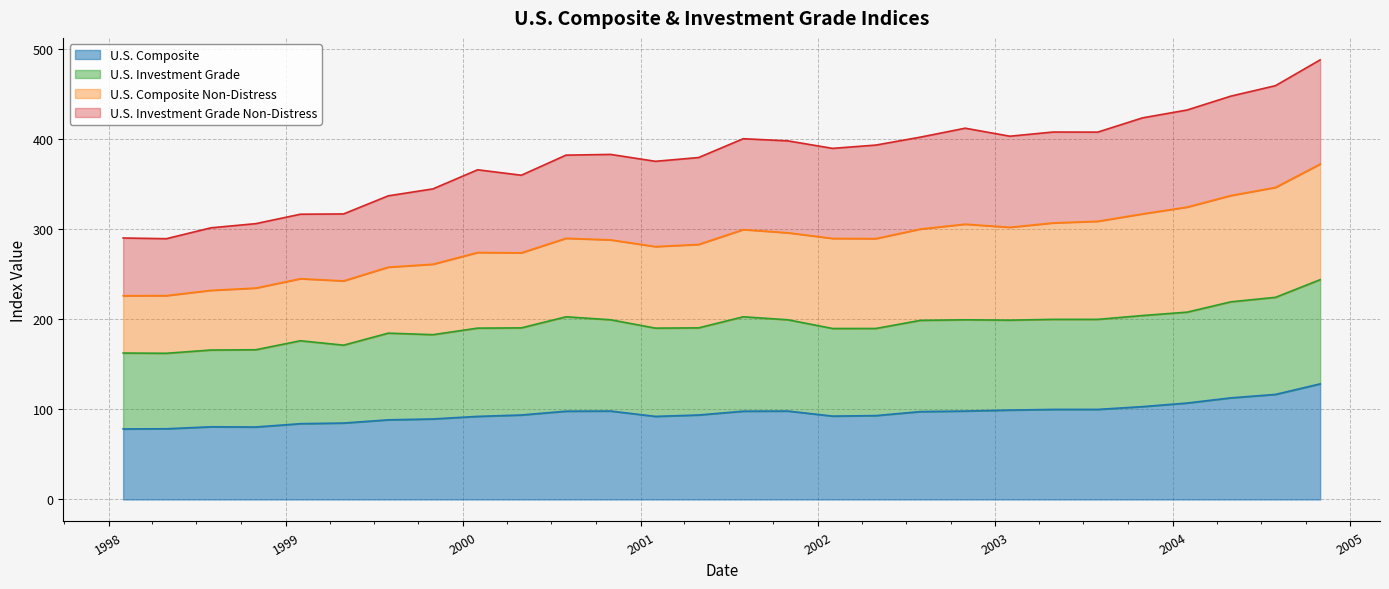

What is the highest value of the U.S. Composite series?

128.4